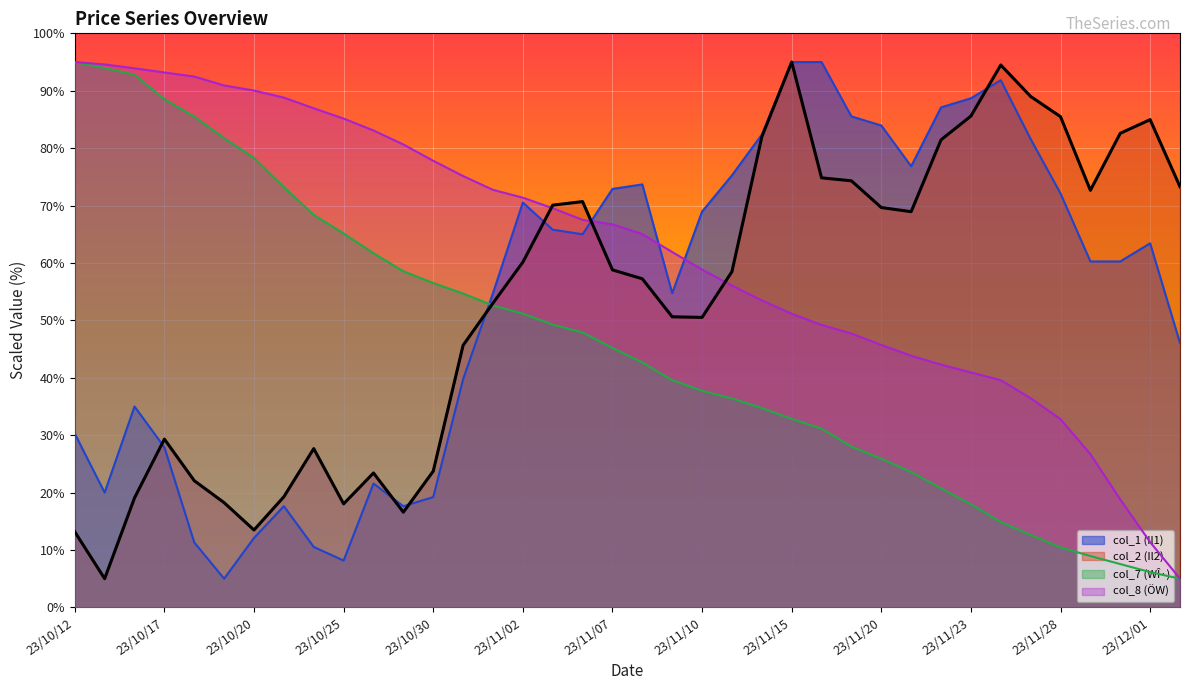

How many lines are shown in the chart?

4